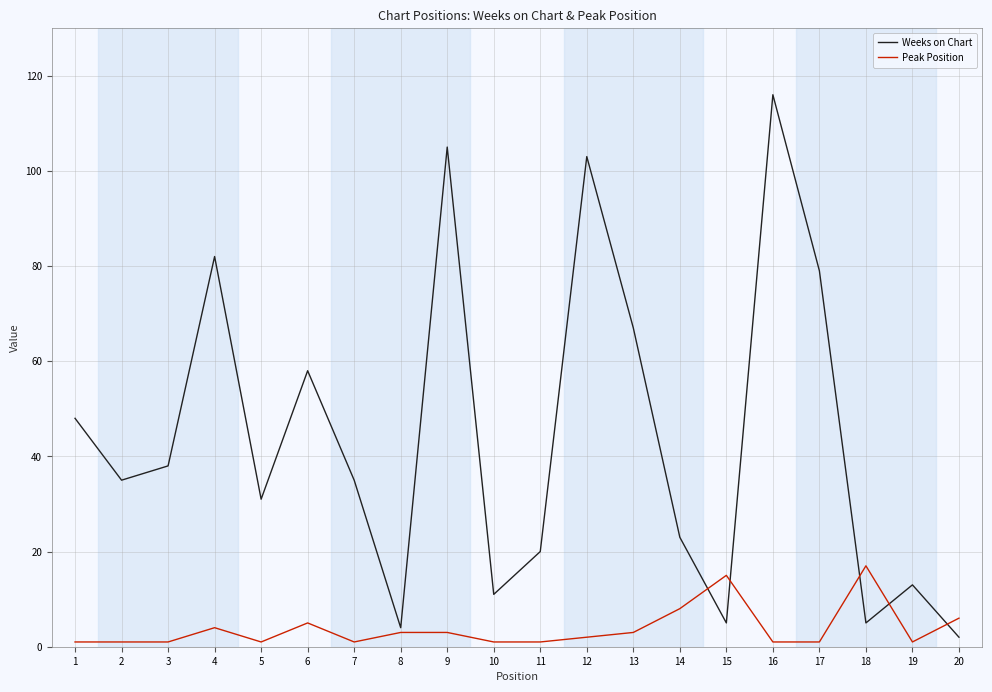

Reading left to right, what are all the values shown in this chart?

Weeks on Chart: 48	35	38	82	31	58	35	4	105	11	20	103	67	23	5	116	79	5	13	2
Peak Position: 1	1	1	4	1	5	1	3	3	1	1	2	3	8	15	1	1	17	1	6